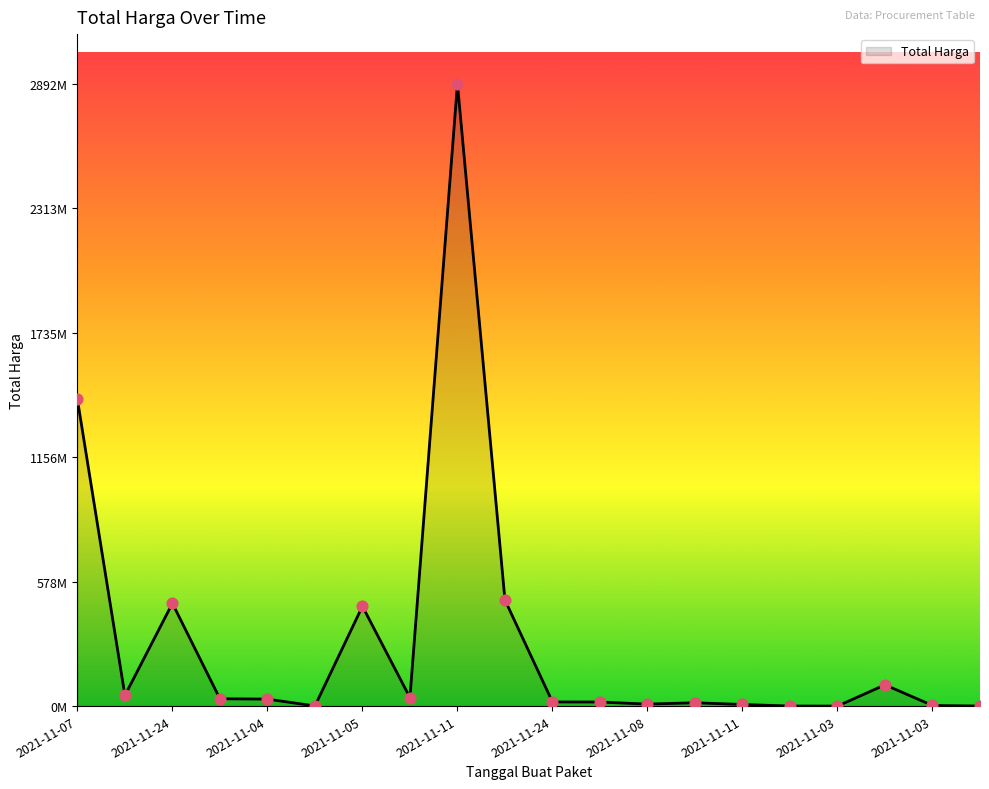

Is this an area chart (filled region under the line)?

Yes